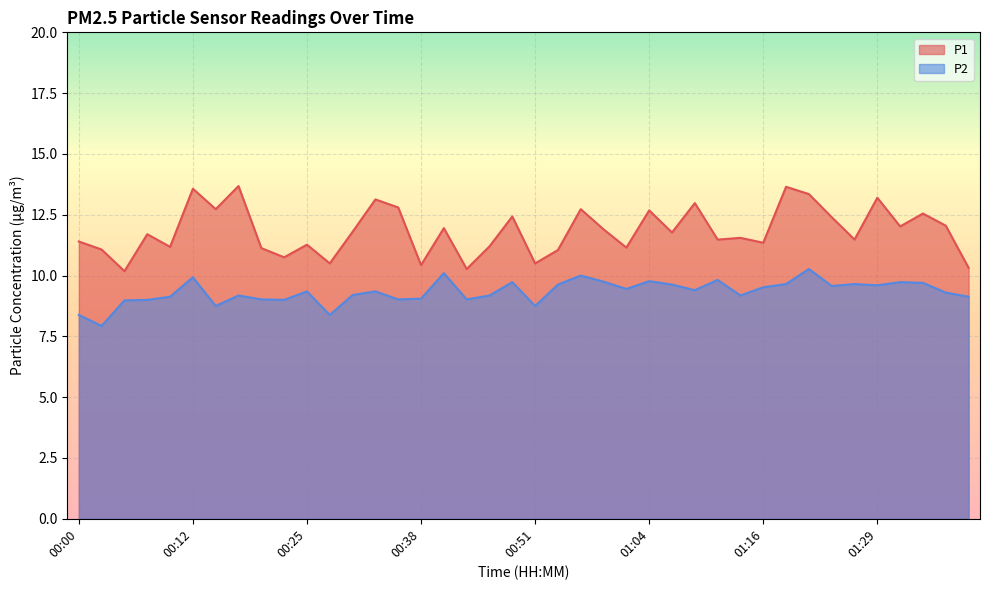

At 00:33, list the series in order from smallest to largest.

P2, P1